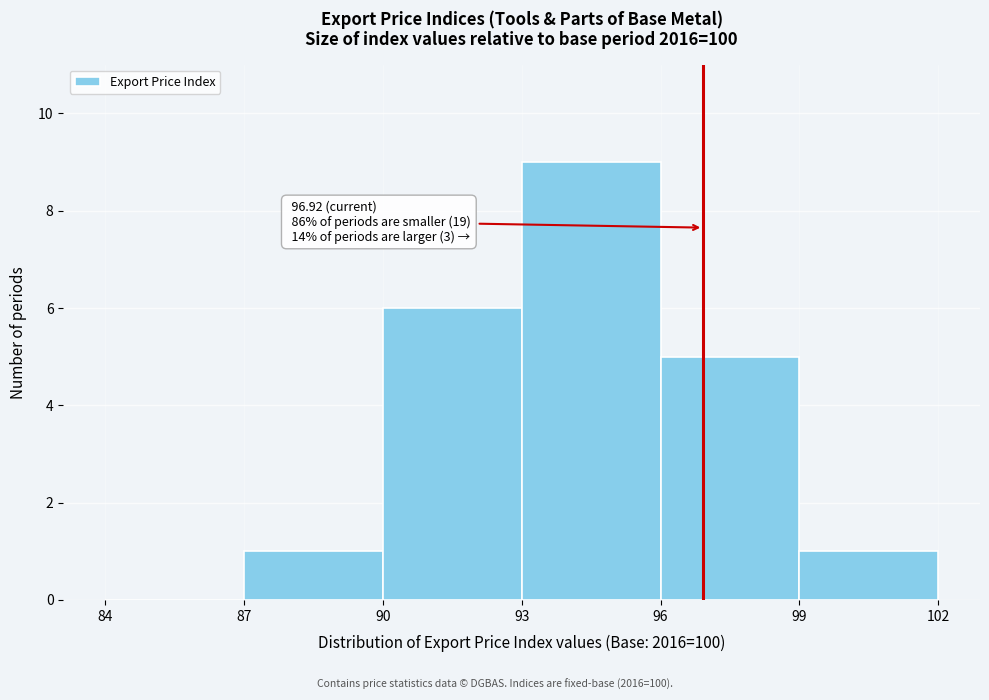

Over which range of the x-axis is the bar tallest?

93 to 96